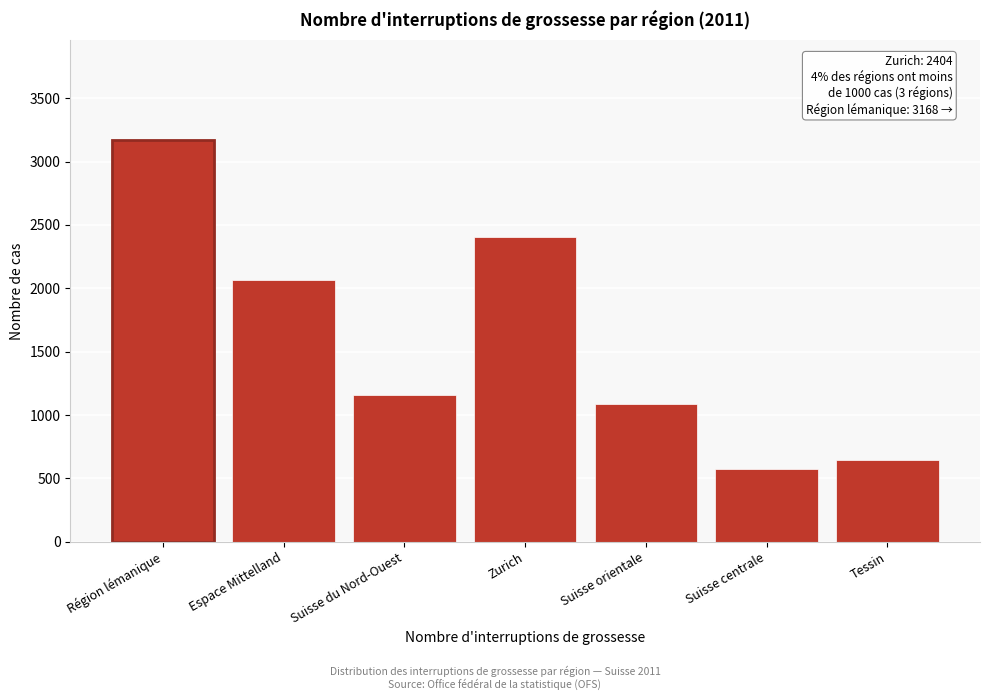

Reading right to left, transcribe all the data shown in this chart.

Tessin=646	Suisse centrale=572	Suisse orientale=1086	Zurich=2404	Suisse du Nord-Ouest=1157	Espace Mittelland=2067	Région lémanique=3168